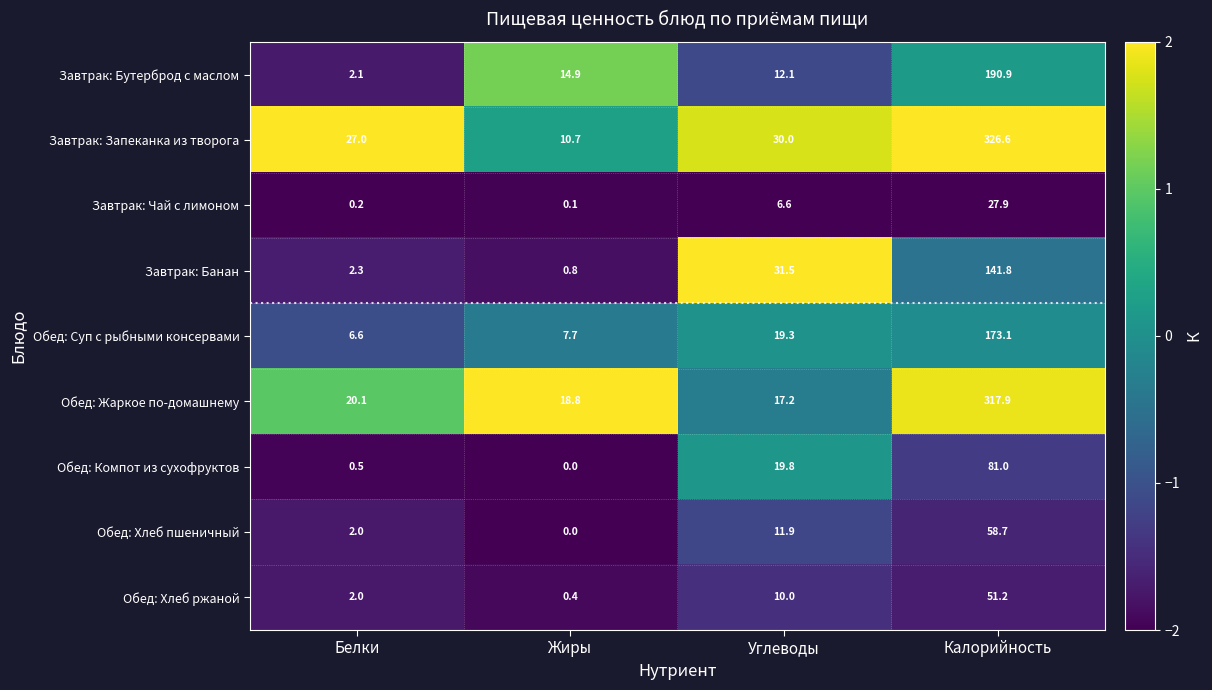

What is the maximum value shown in the chart?

326.6